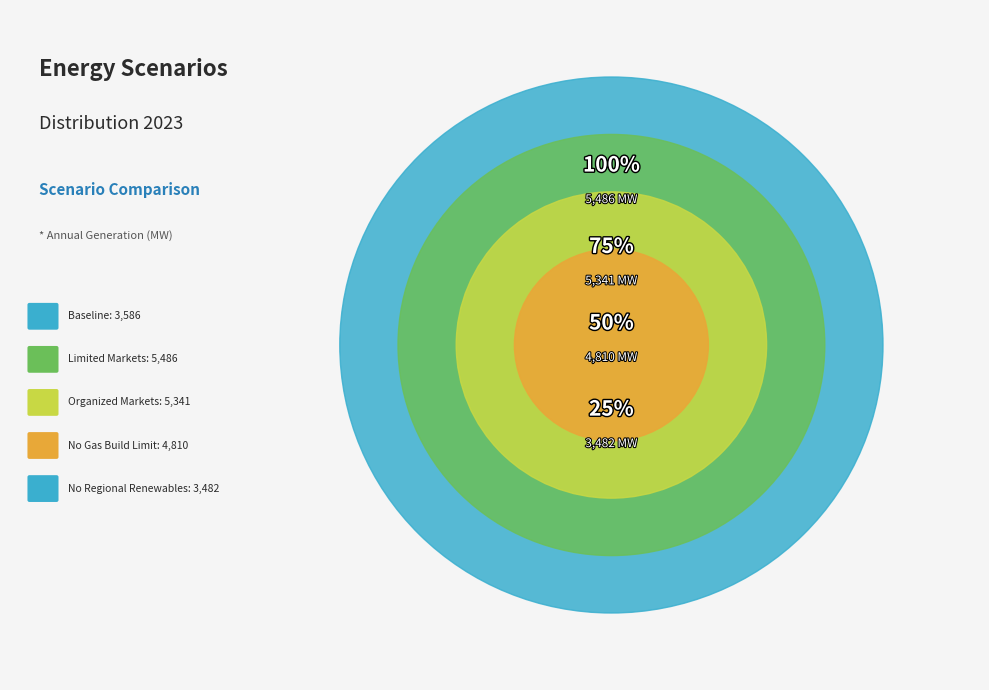

What is the ratio of the value at Organized Markets to the value at No Regional Renewables?

1.5